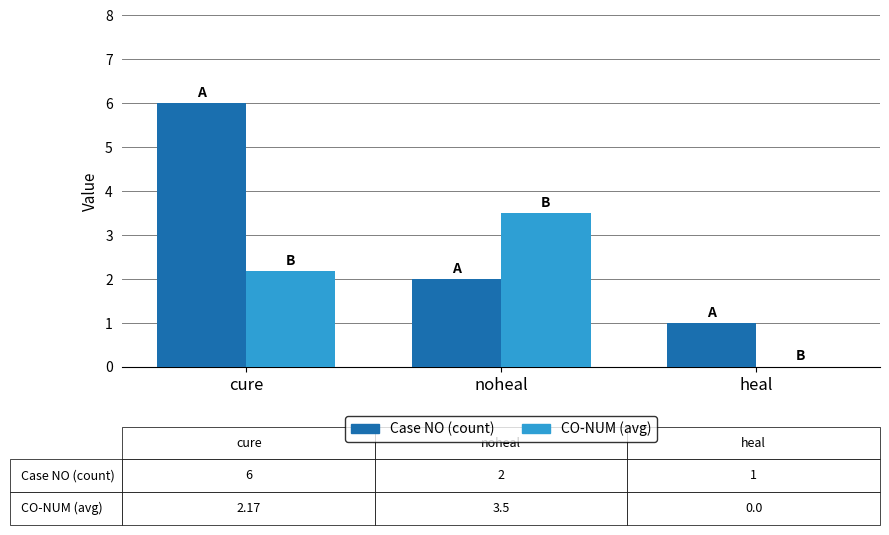

What is the maximum value shown in the chart?

6.0